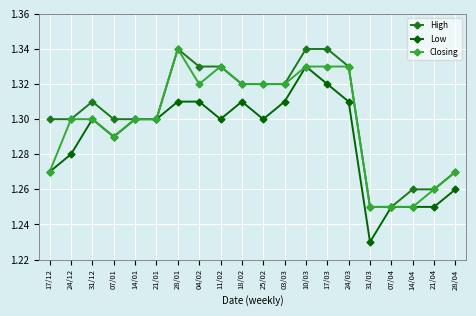

Count the number of categories in the chart.

20